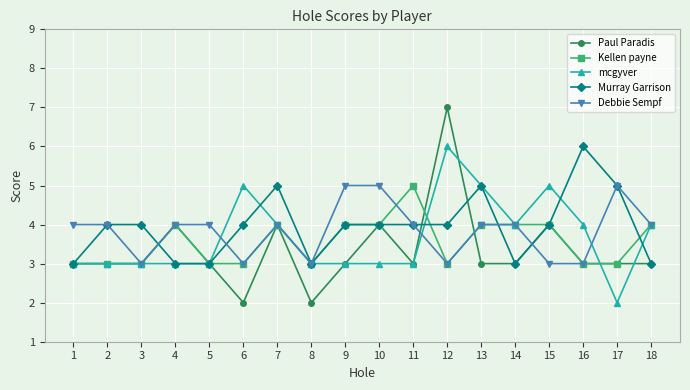

Count the mcgyver values in the range 3 to 4.

13